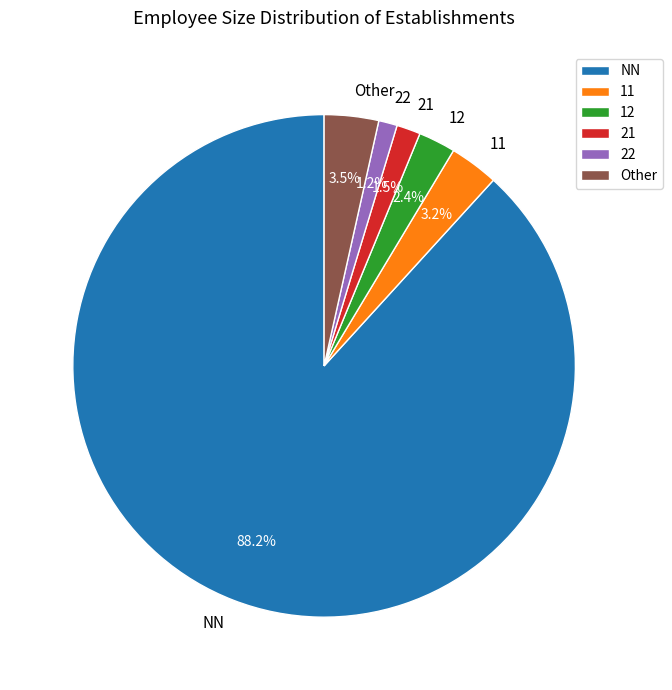

What is the largest slice in the pie chart?

NN